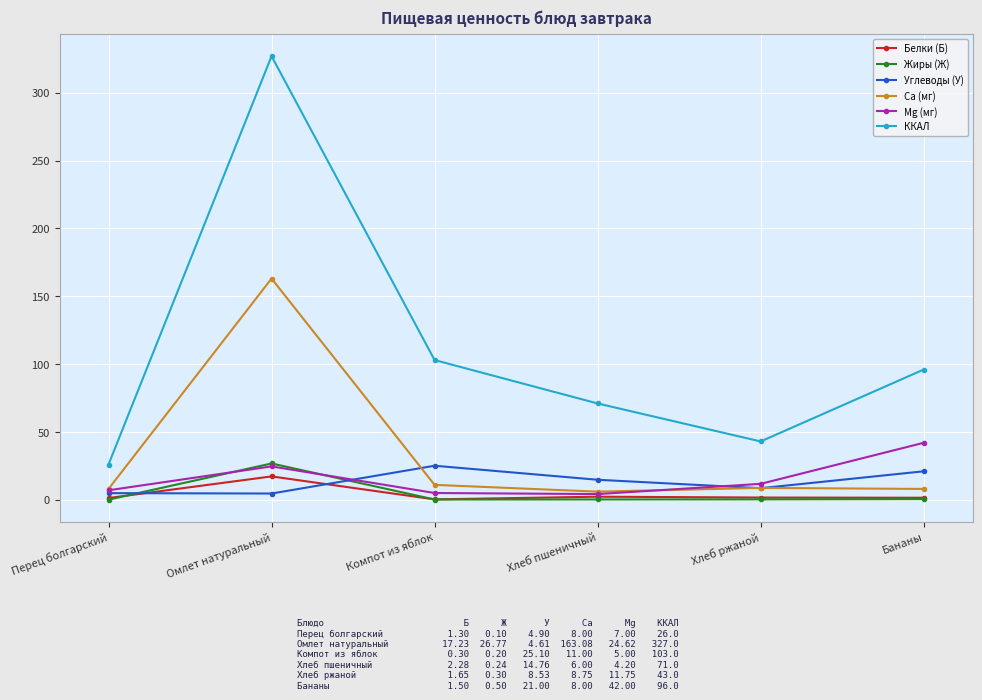

What is the label of the 2nd point from the left?

Омлет натуральный